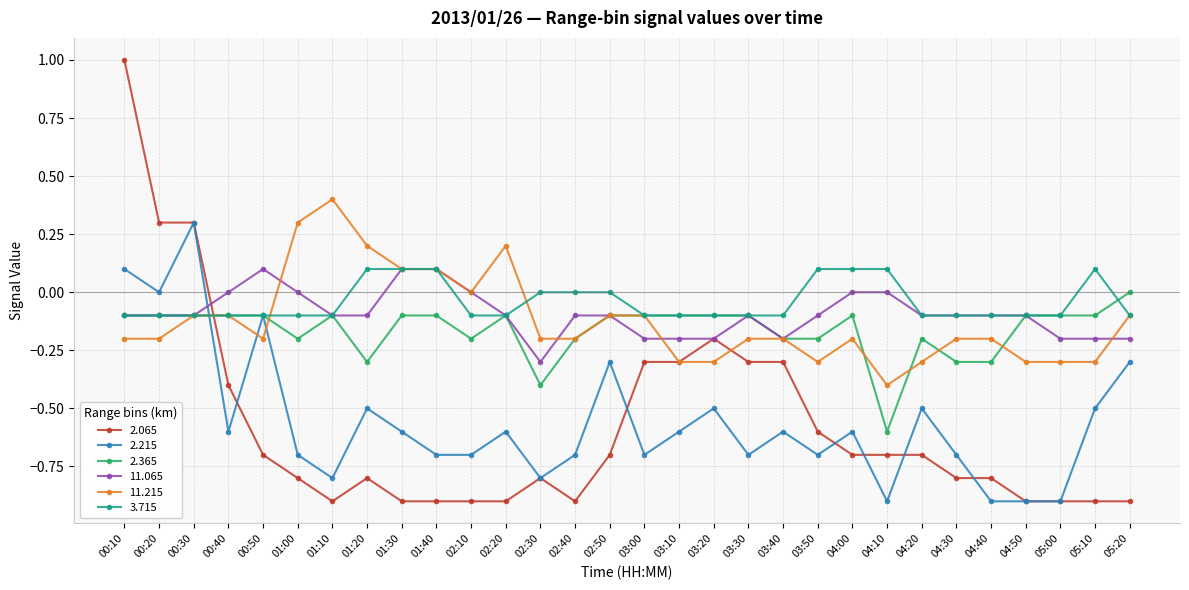

What is the average value of the 11.215 series?

-0.1